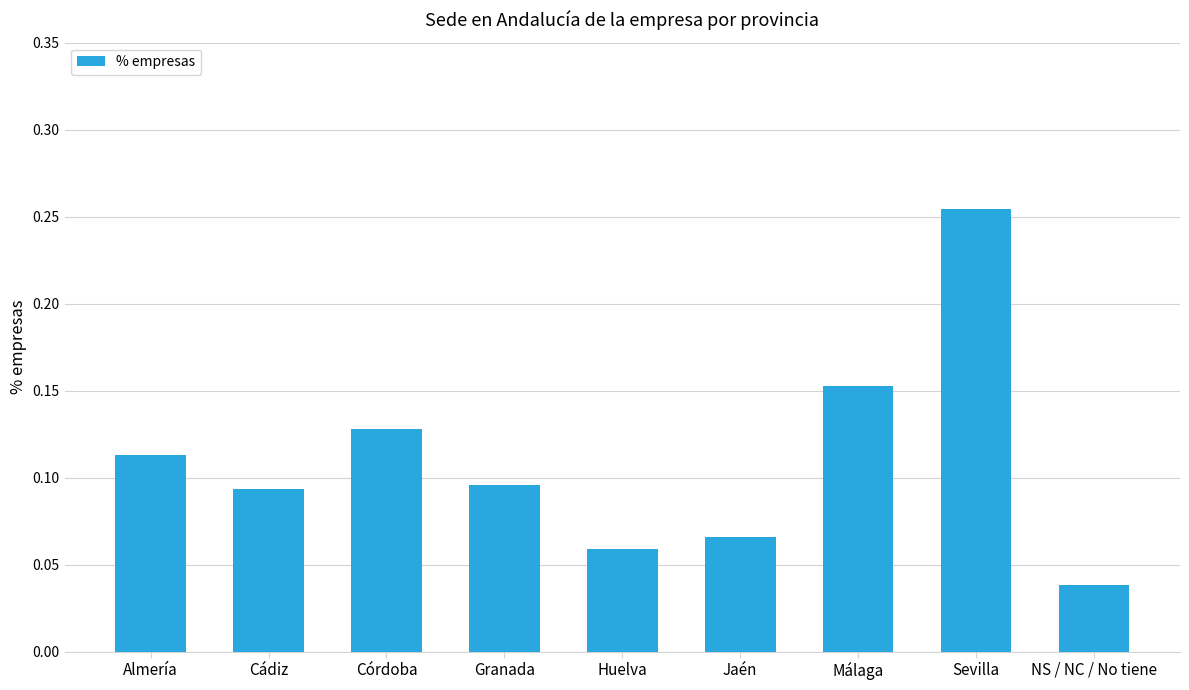

Count the values in the range 0 to 1.

9